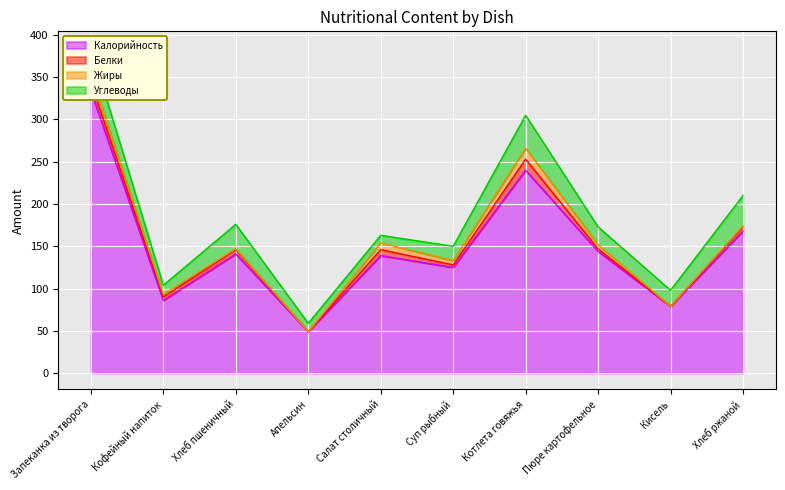

How many lines are shown in the chart?

4